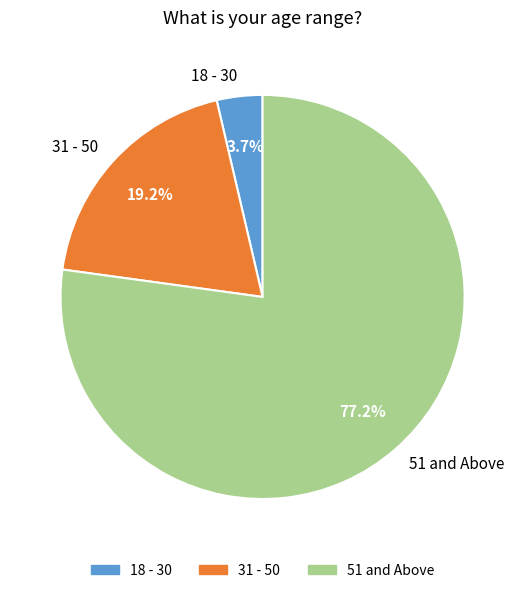

Between 51 and Above and 31 - 50, which is larger?

51 and Above